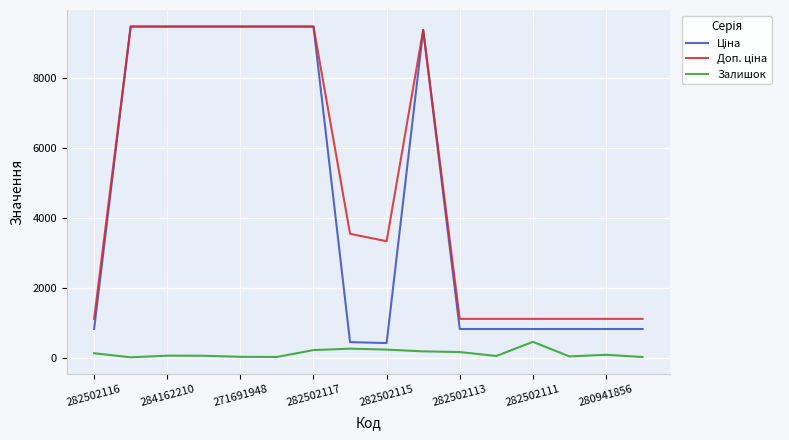

What is the maximum value shown in the chart?

9480.1